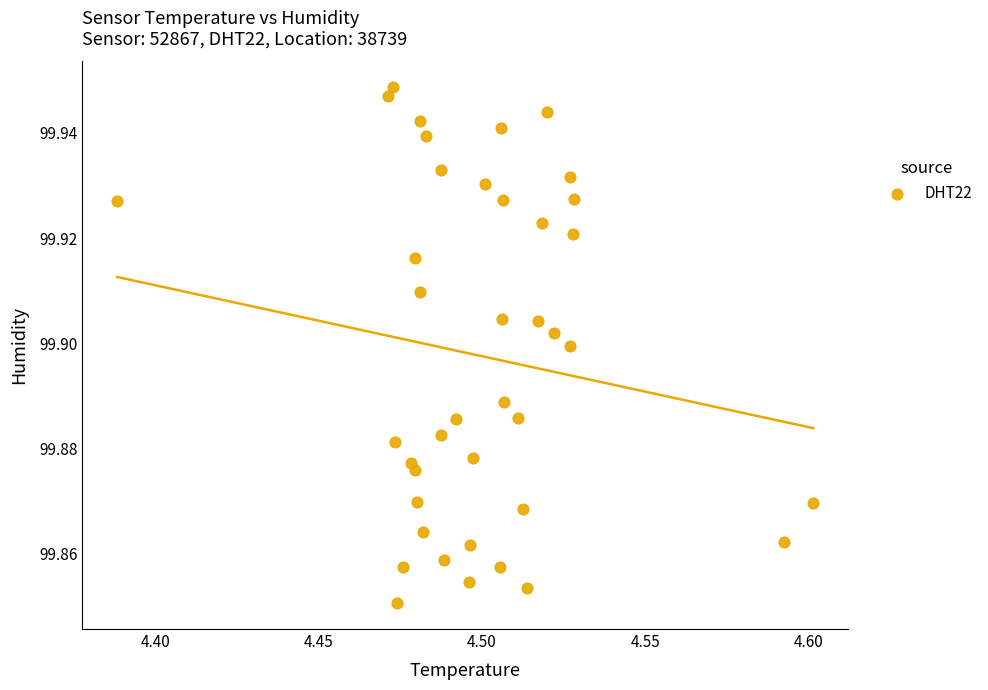

How many points are shown in the scatter plot?

40